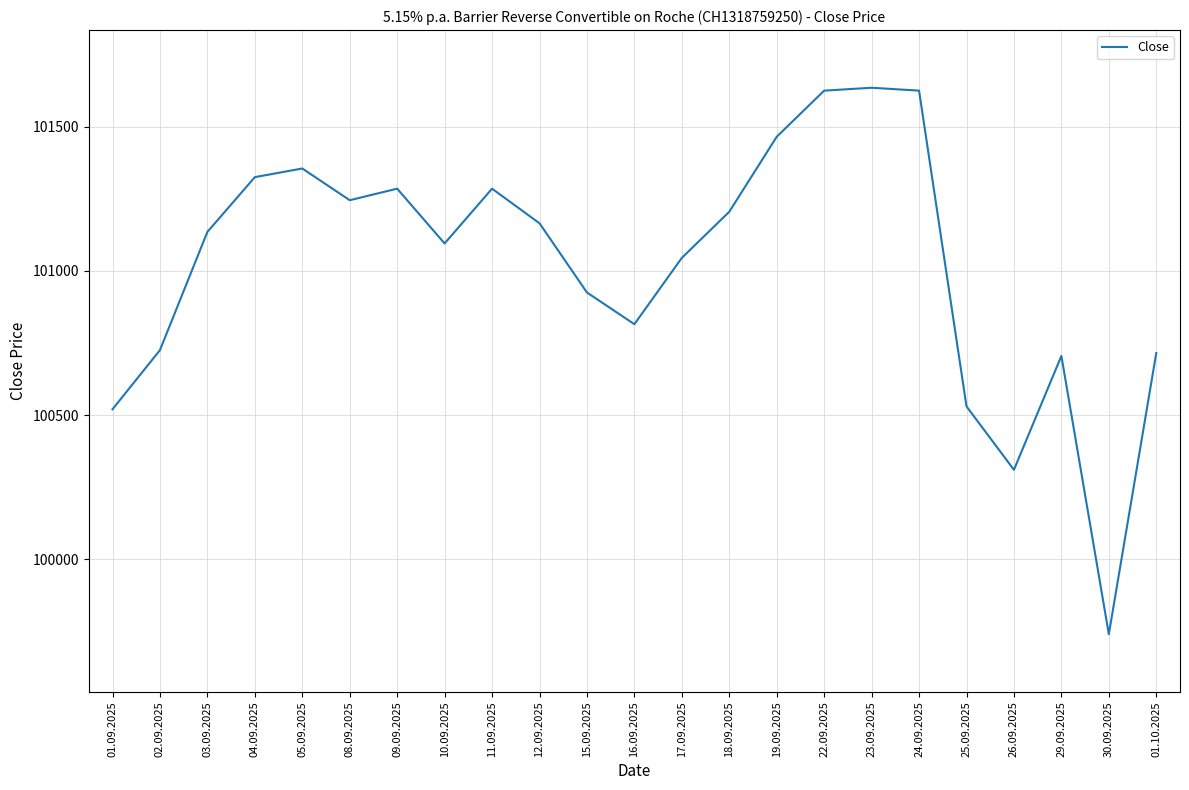

What is the maximum value shown in the chart?

101635